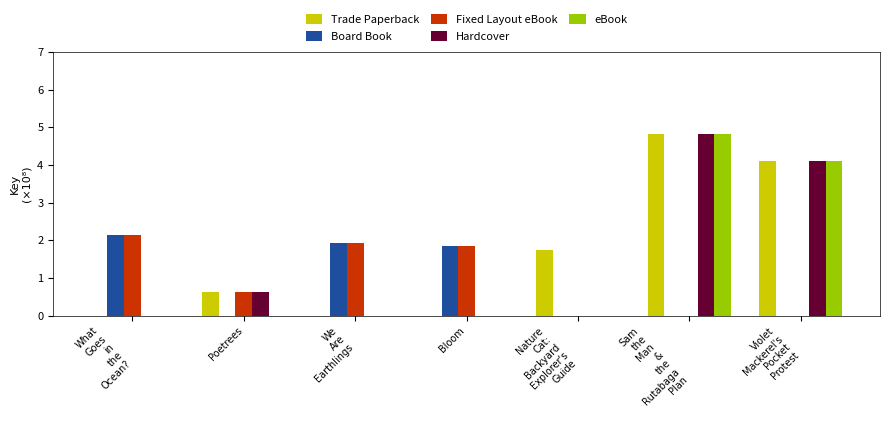

Reading left to right, list all the values displayed in this chart.

Trade Paperback: What
Goes
in
the
Ocean?=0.0	Poetrees=0.6	We
Are
Earthlings=0.0	Bloom=0.0	Nature
Cat:
Backyard
Explorer's
Guide=1.7	Sam
the
Man
&
the
Rutabaga
Plan=4.8	Violet
Mackerel's
Pocket
Protest=4.1
Board Book: What
Goes
in
the
Ocean?=2.1	Poetrees=0.0	We
Are
Earthlings=1.9	Bloom=1.8	Nature
Cat:
Backyard
Explorer's
Guide=0.0	Sam
the
Man
&
the
Rutabaga
Plan=0.0	Violet
Mackerel's
Pocket
Protest=0.0
Fixed Layout eBook: What
Goes
in
the
Ocean?=2.1	Poetrees=0.6	We
Are
Earthlings=1.9	Bloom=1.8	Nature
Cat:
Backyard
Explorer's
Guide=0.0	Sam
the
Man
&
the
Rutabaga
Plan=0.0	Violet
Mackerel's
Pocket
Protest=0.0
Hardcover: What
Goes
in
the
Ocean?=0.0	Poetrees=0.6	We
Are
Earthlings=0.0	Bloom=0.0	Nature
Cat:
Backyard
Explorer's
Guide=0.0	Sam
the
Man
&
the
Rutabaga
Plan=4.8	Violet
Mackerel's
Pocket
Protest=4.1
eBook: What
Goes
in
the
Ocean?=0.0	Poetrees=0.0	We
Are
Earthlings=0.0	Bloom=0.0	Nature
Cat:
Backyard
Explorer's
Guide=0.0	Sam
the
Man
&
the
Rutabaga
Plan=4.8	Violet
Mackerel's
Pocket
Protest=4.1